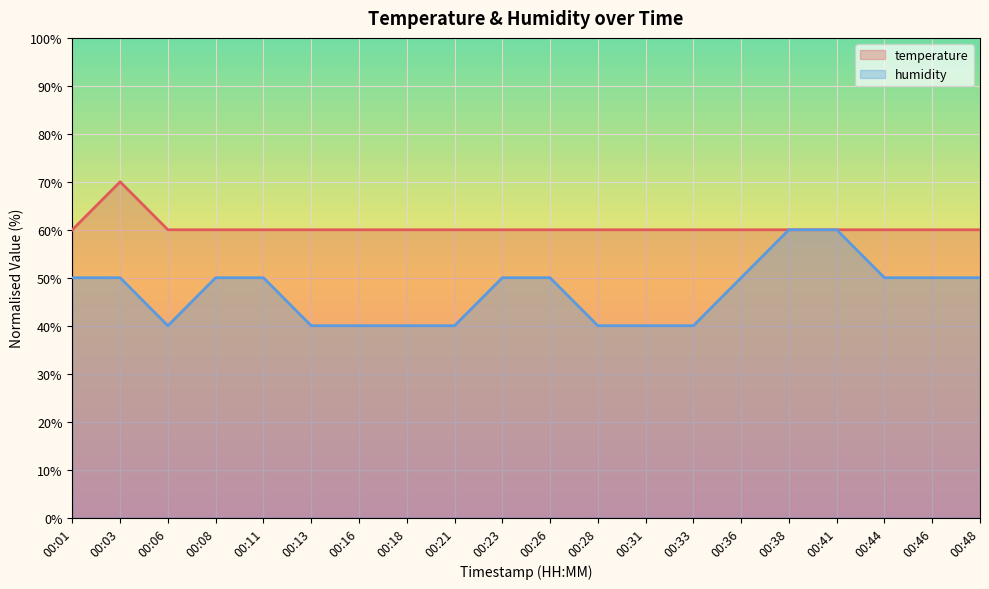

How many lines are shown in the chart?

2